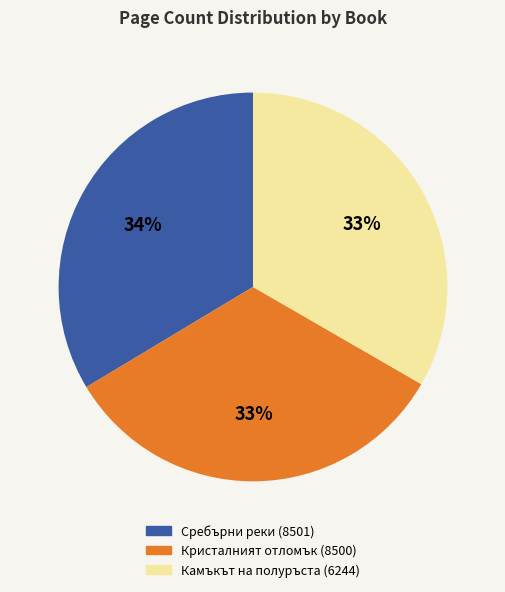

Approximately how many times larger is the value at Камъкът на полуръста (6244) compared to Кристалният отломък (8500)?

1.0